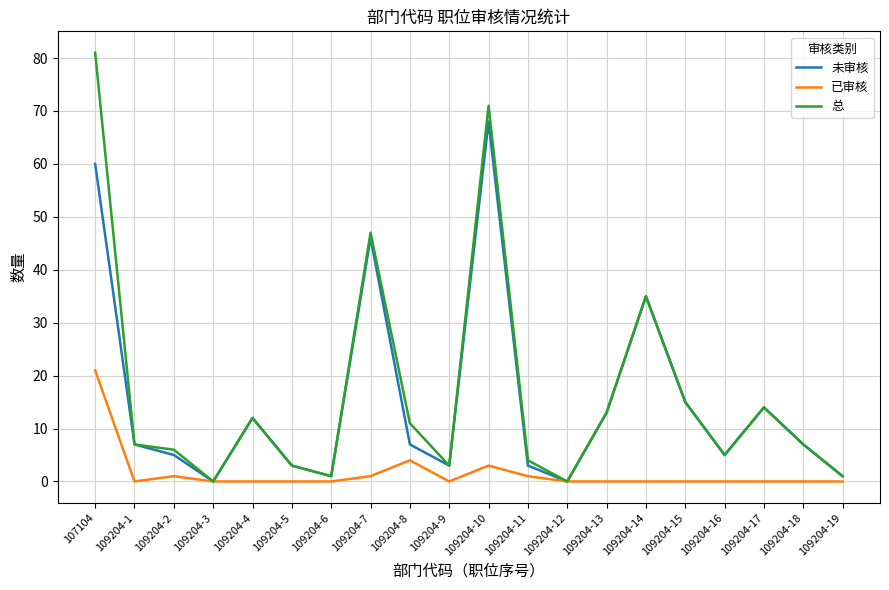

Which category has the highest value in the 未审核 series?

109204-10